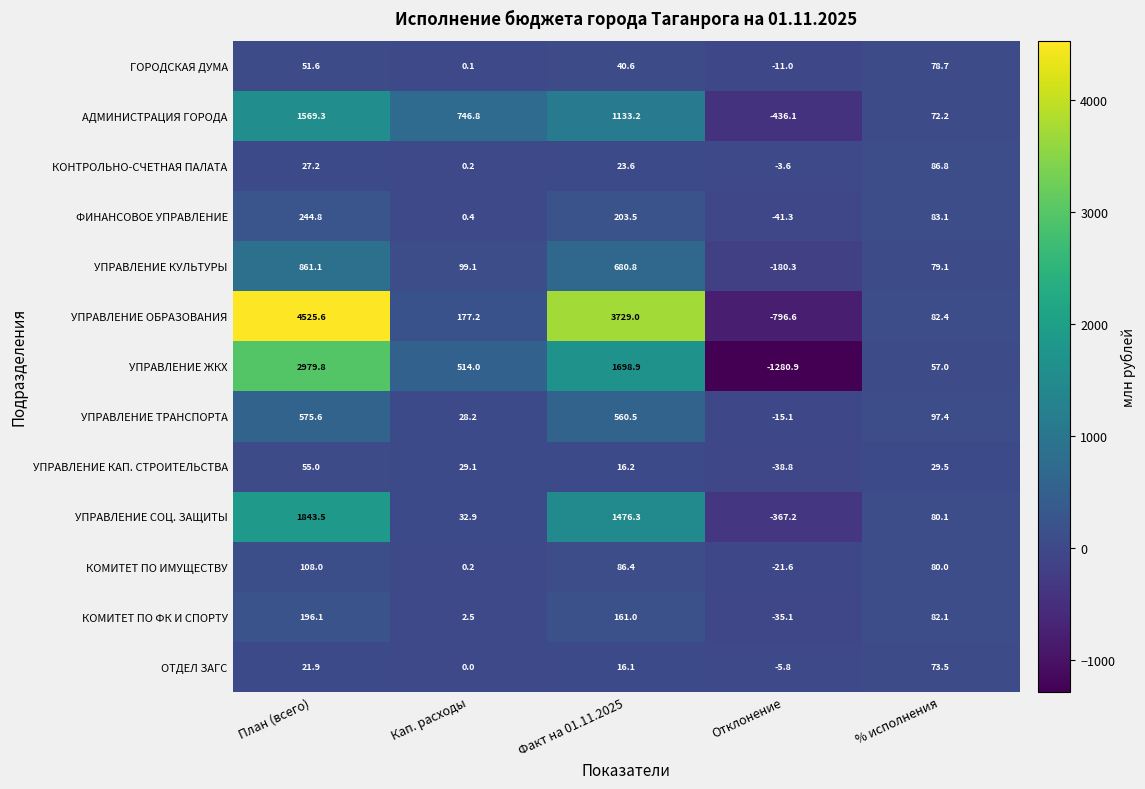

Which series changed the most between Отклонение and % исполнения?

УПРАВЛЕНИЕ ЖКХ